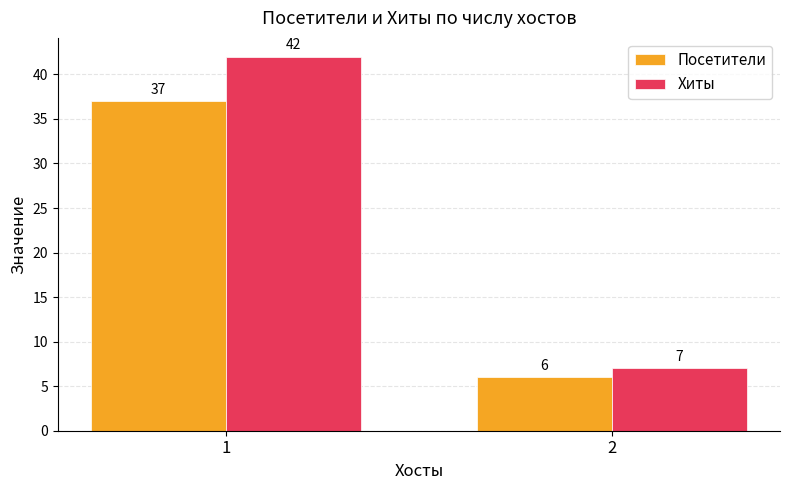

Where is Хиты nearest to the value 24?

2